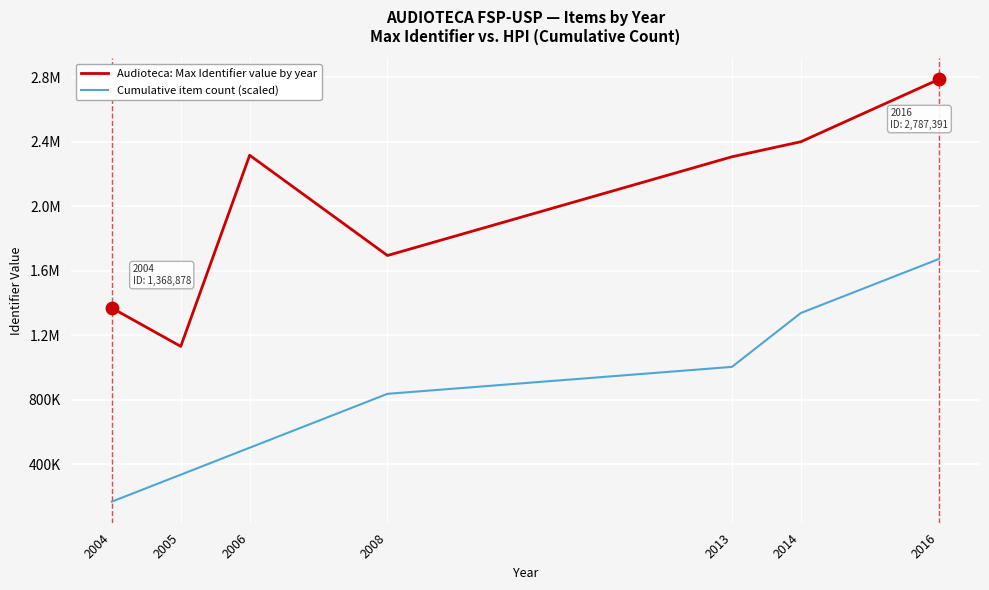

At which category is the sum across all series the highest?

2016